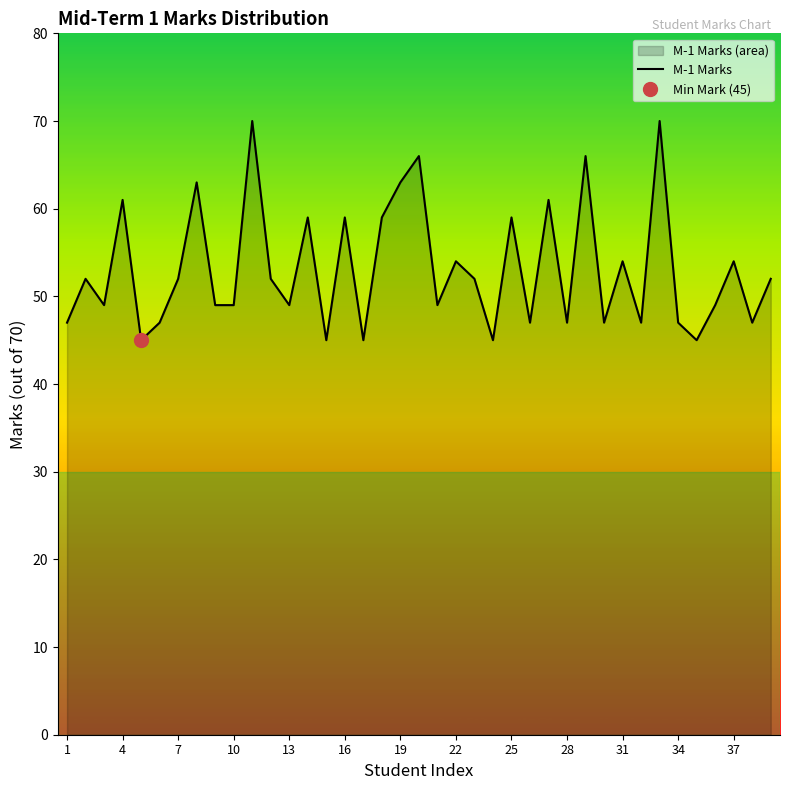

What is the lowest value of the M-1 Marks series?

45